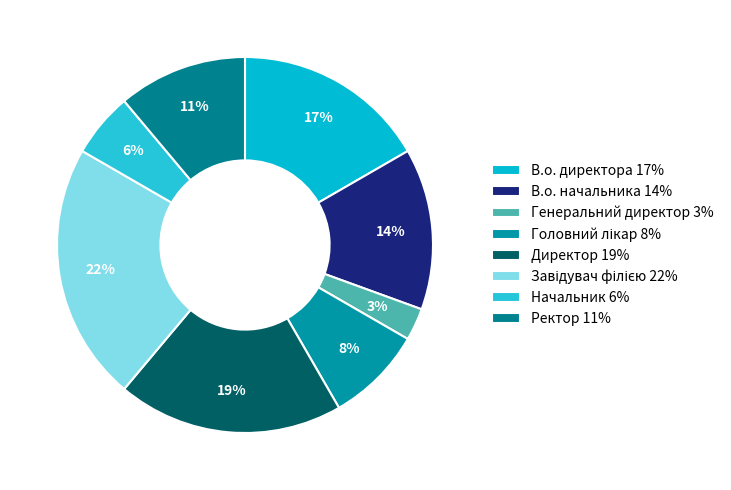

How many slices are in this pie chart?

8